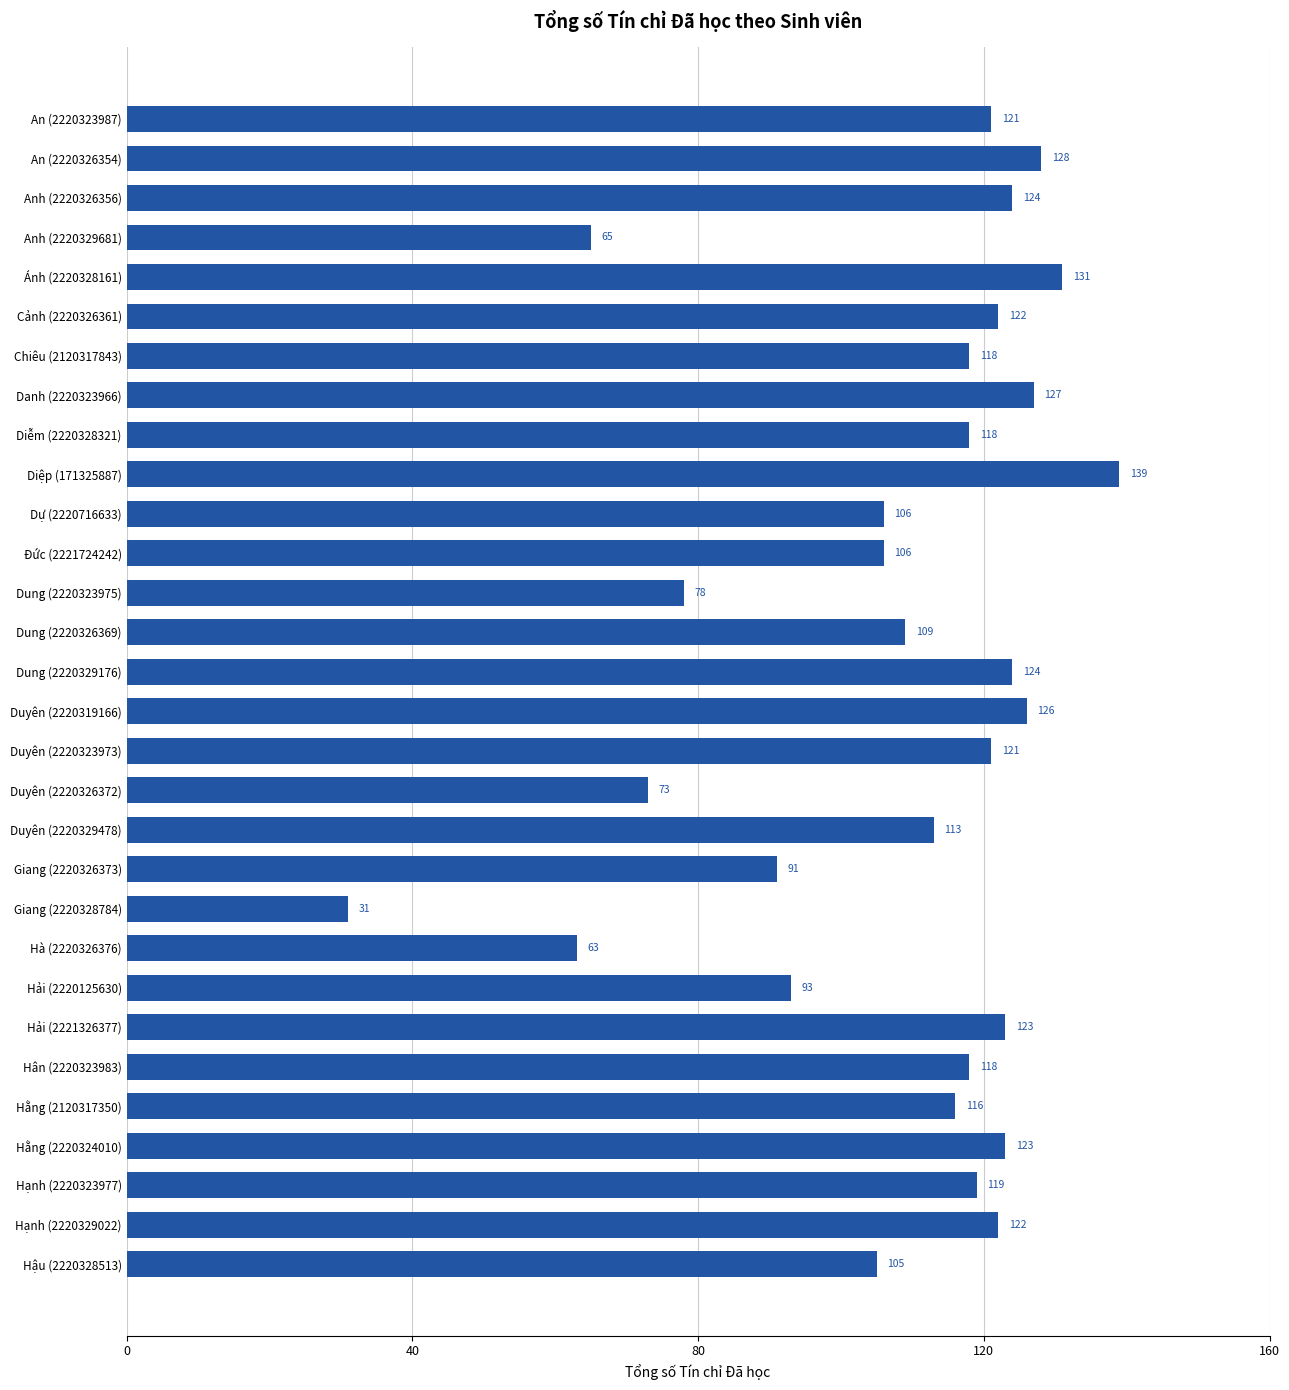

What is the label of the 16th bar from the top?

Duyên (2220319166)